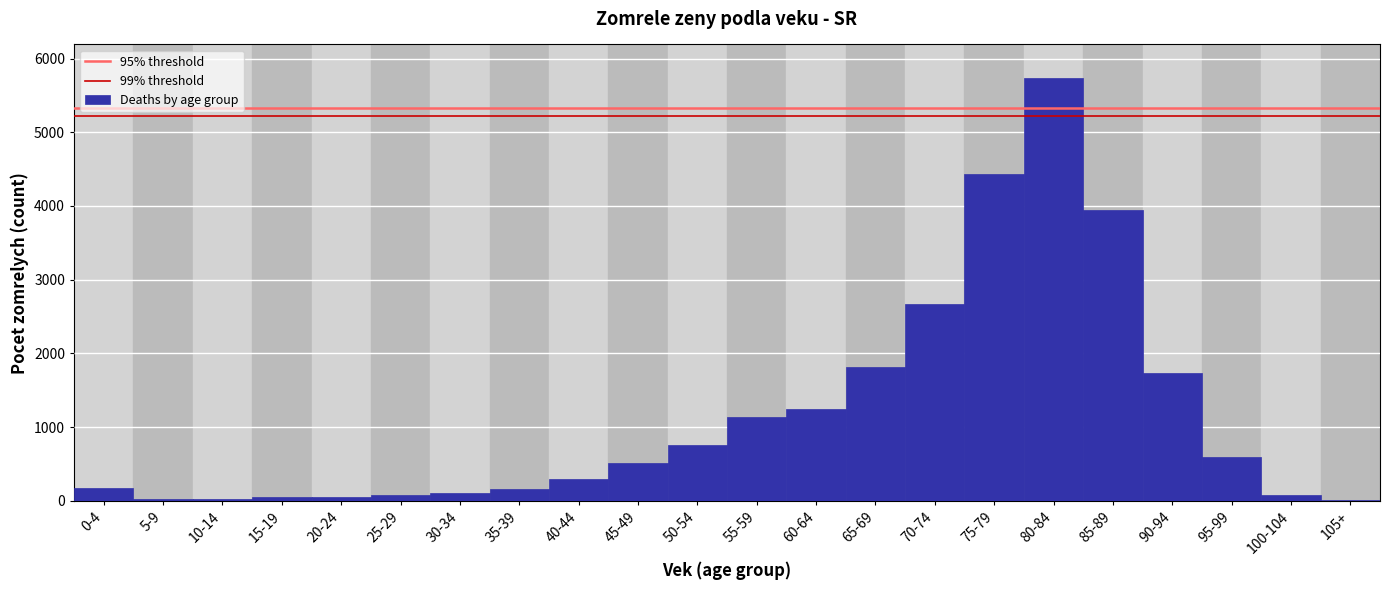

At which category does the chart reach its peak across all series?

80-84